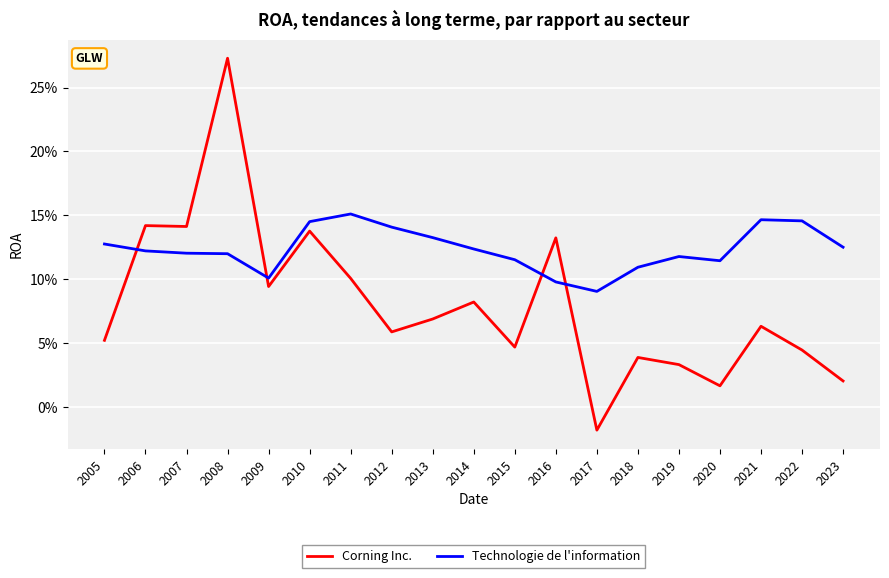

How many times do Technologie de l'information and Corning Inc. cross each other?

4